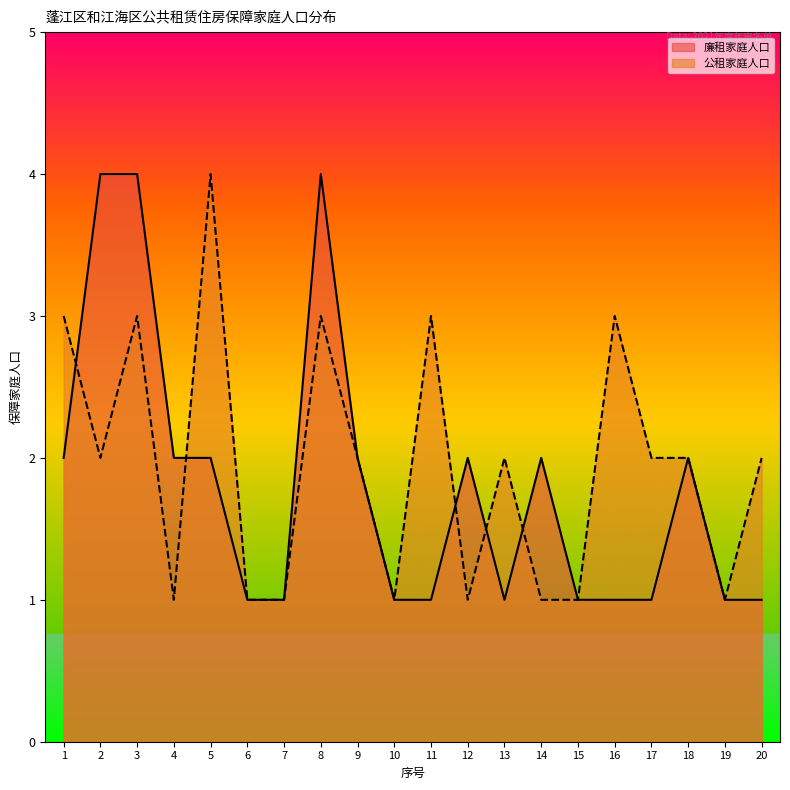

True or false: 公租家庭人口 has a value of 3 at 16.

True